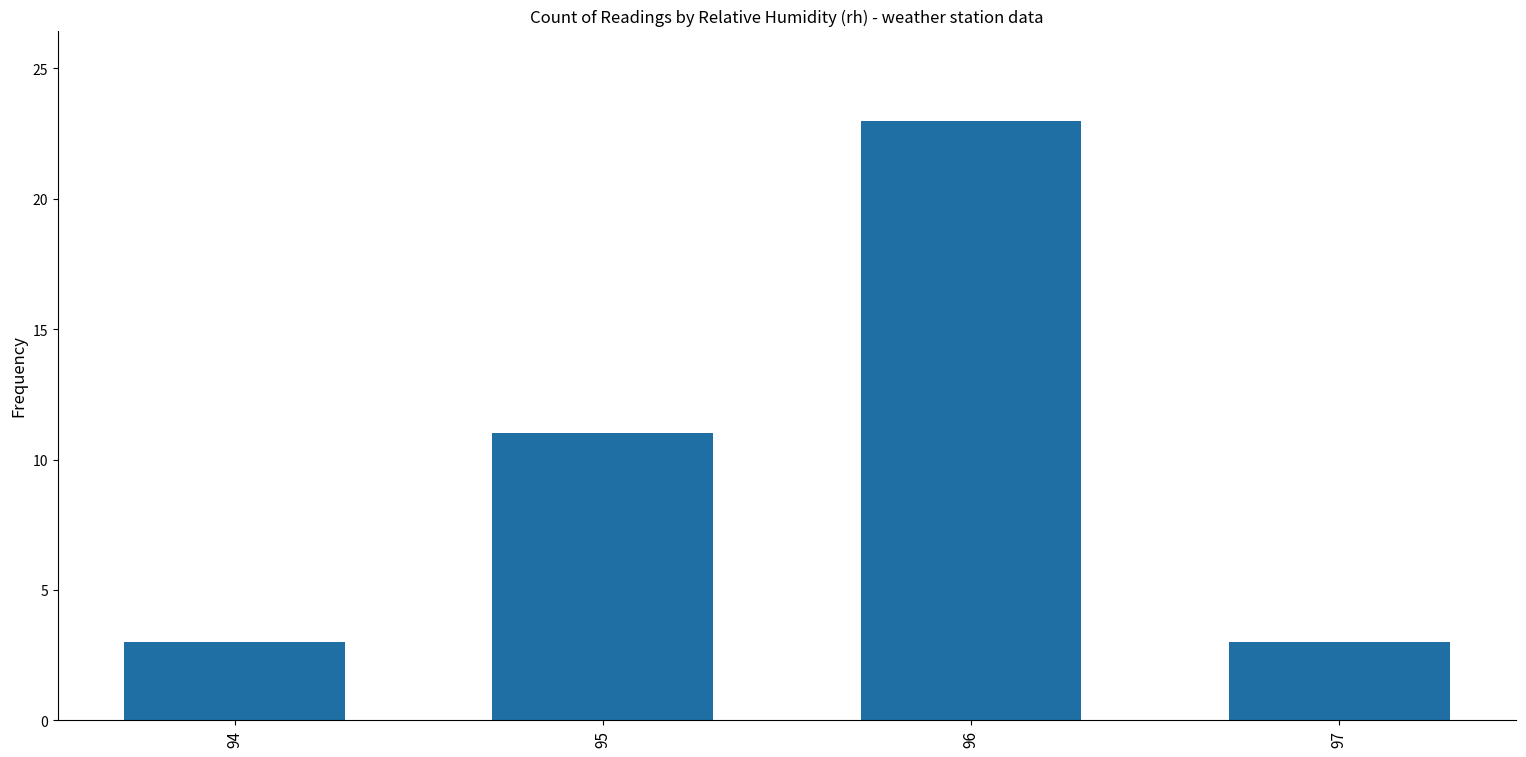

What is the sum of the values at 94 and 96?

26